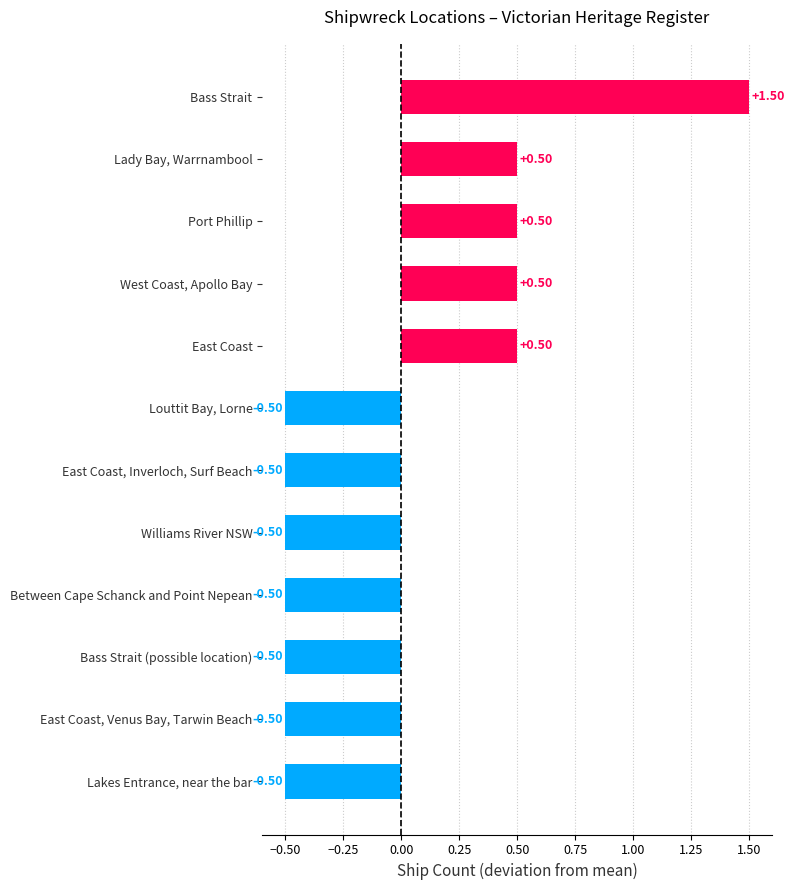

What is the greatest value displayed?

1.5